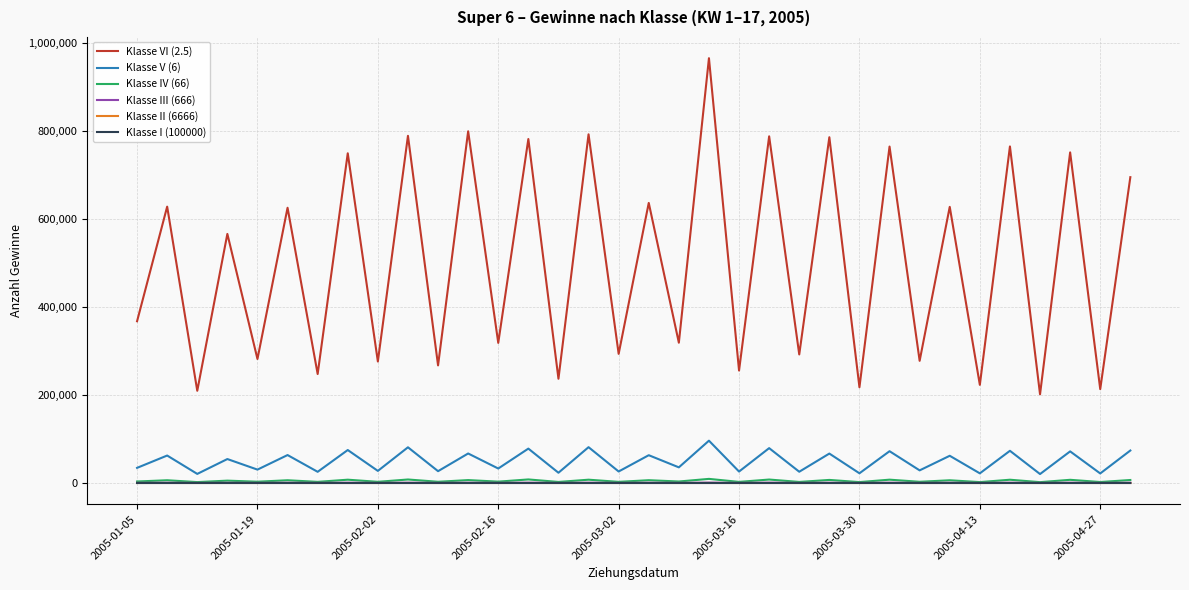

Which series has the largest total across all categories?

Klasse VI (2.5)